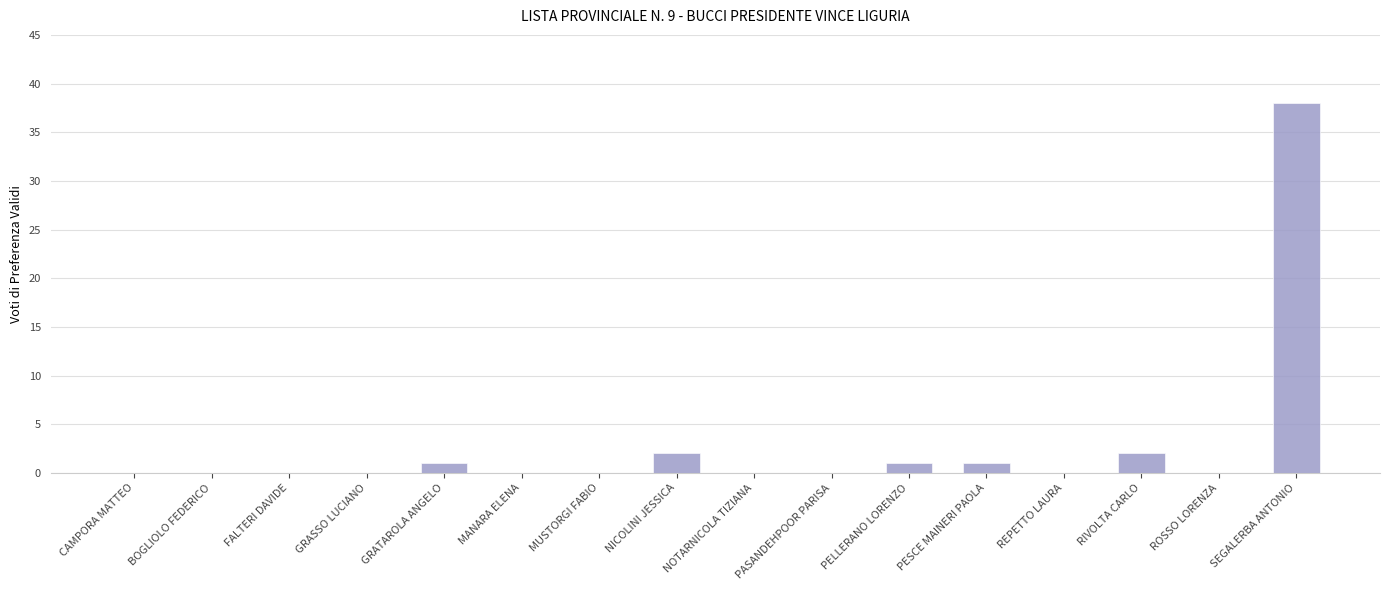

What is the change in value from NOTARNICOLA TIZIANA to RIVOLTA CARLO?

+2